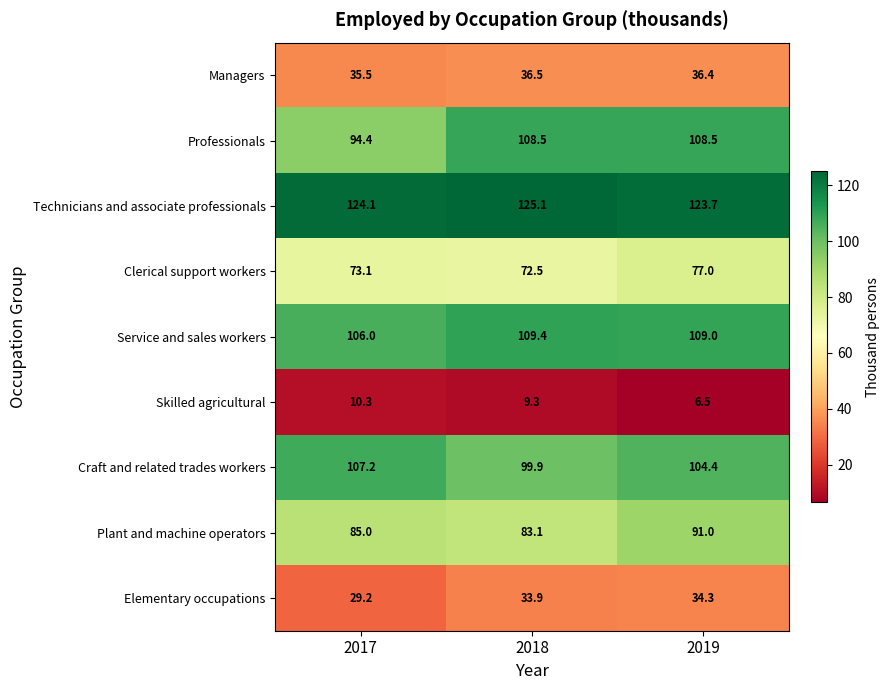

What is the total value across all series at 2018?

678.2